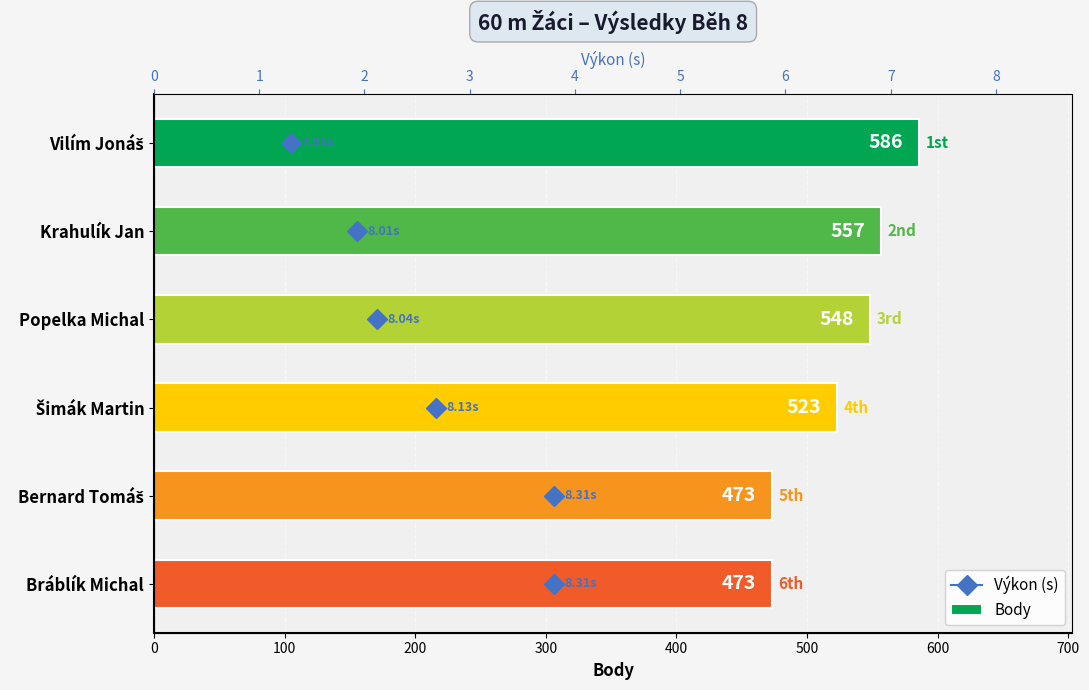

The value of Výkon (s) at Popelka Michal is 3.1. True or false?

False